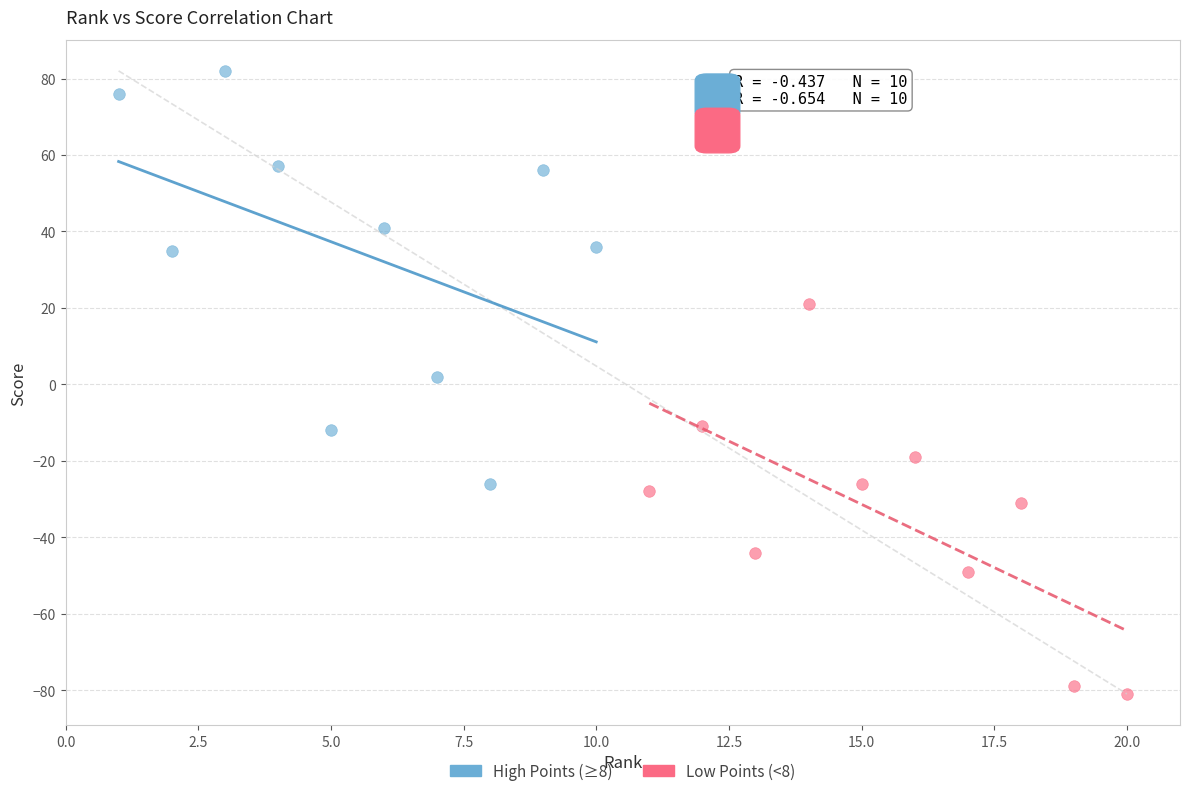

Which series reaches the minimum Y coordinate?

Low Points (<8)